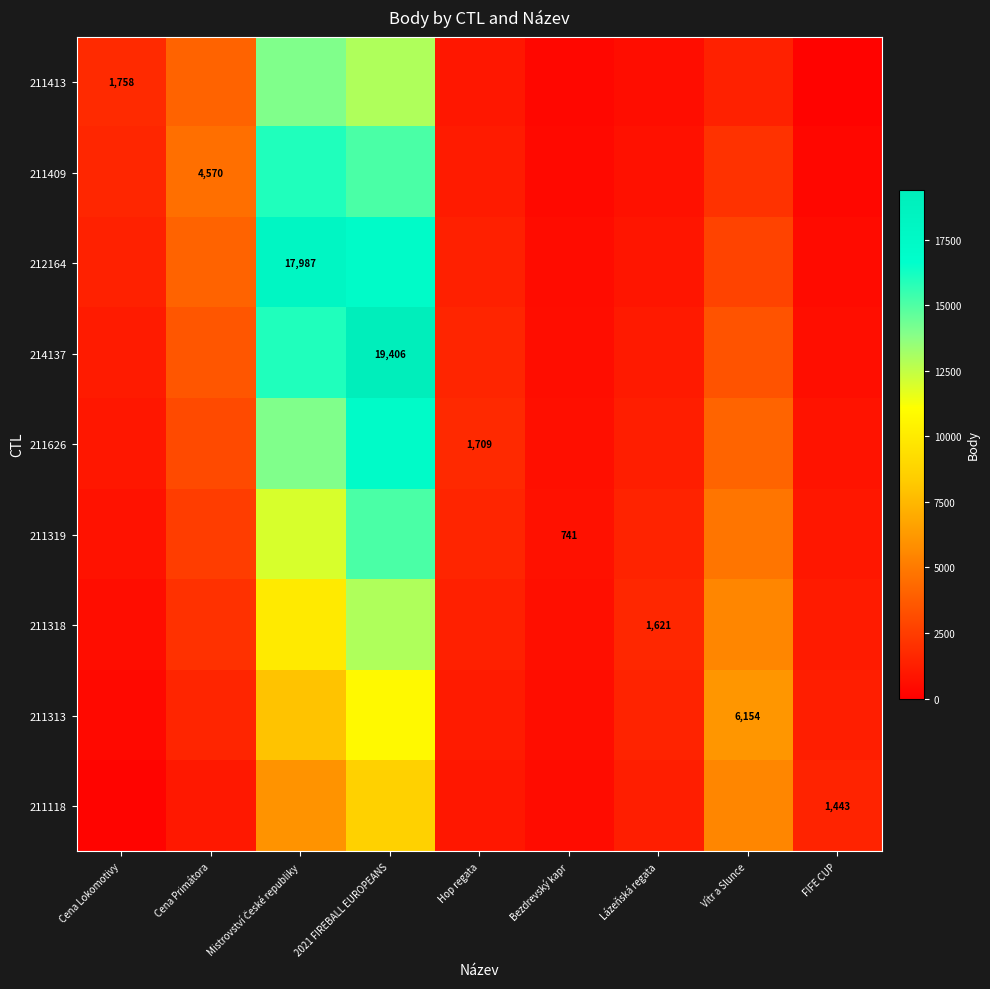

Which category has the highest value across all series?

2021 FIREBALL EUROPEANS